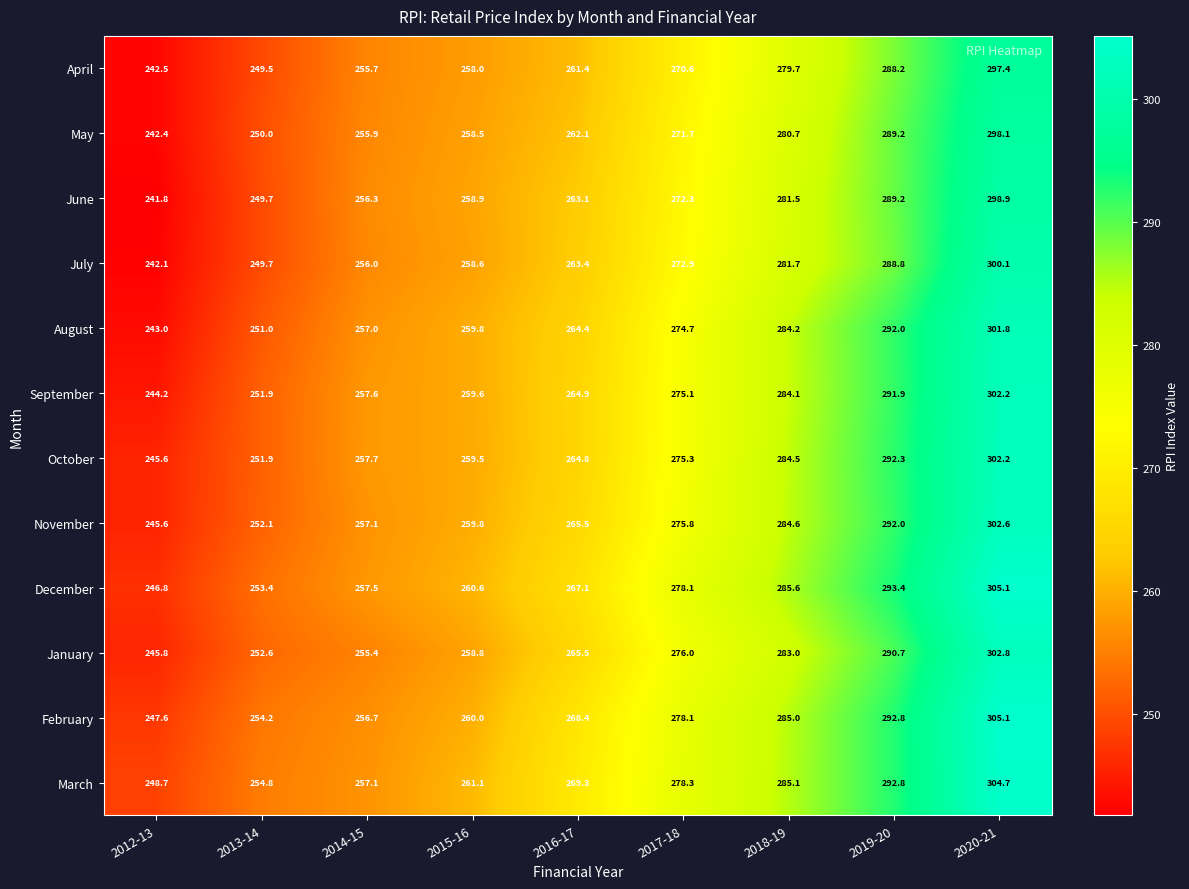

What value does the September series have at 2017-18?

275.1